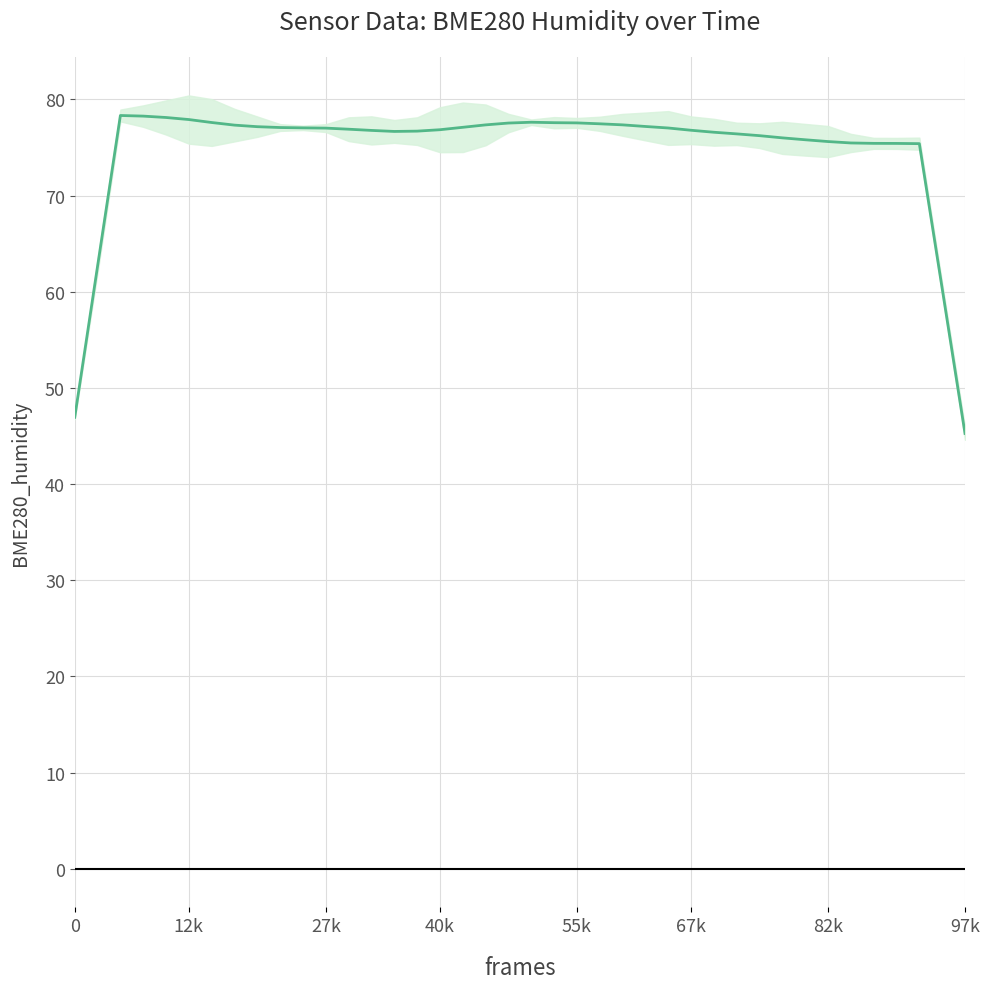

What value does the data have at 25?

77.2